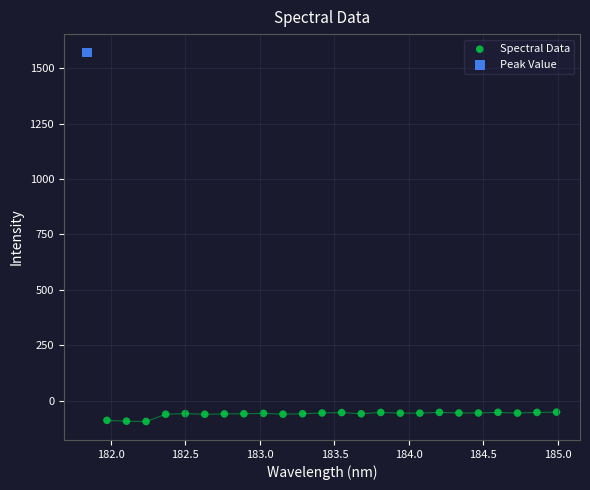

What are all the series names shown in the legend?

Spectral Data, Peak Value